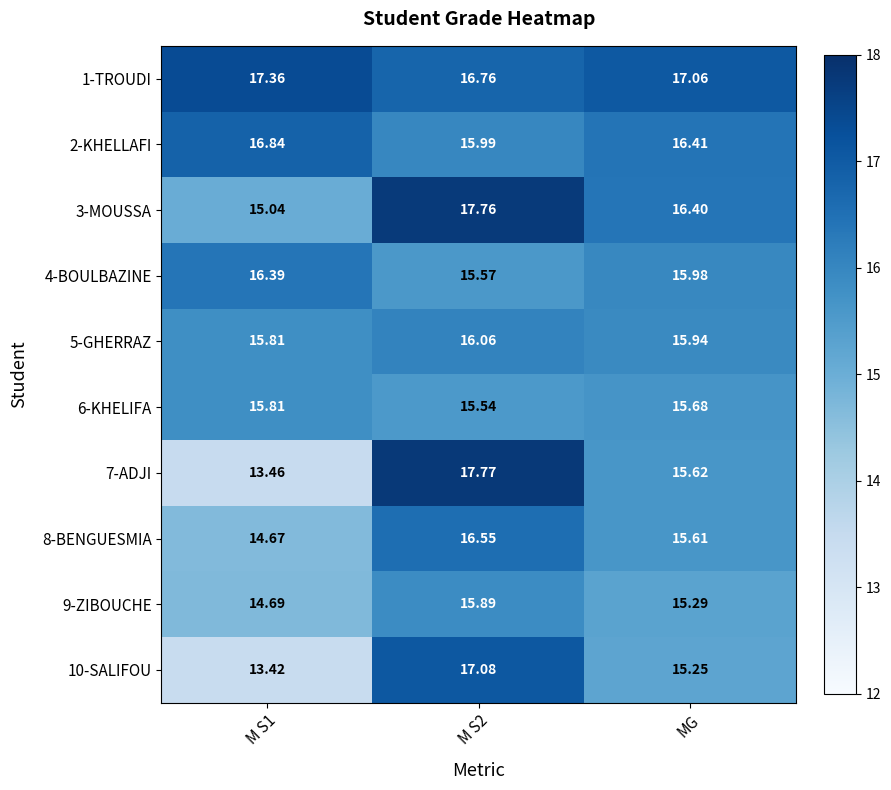

Is the value of 3-MOUSSA at MG greater than the value of 7-ADJI at M S1?

Yes